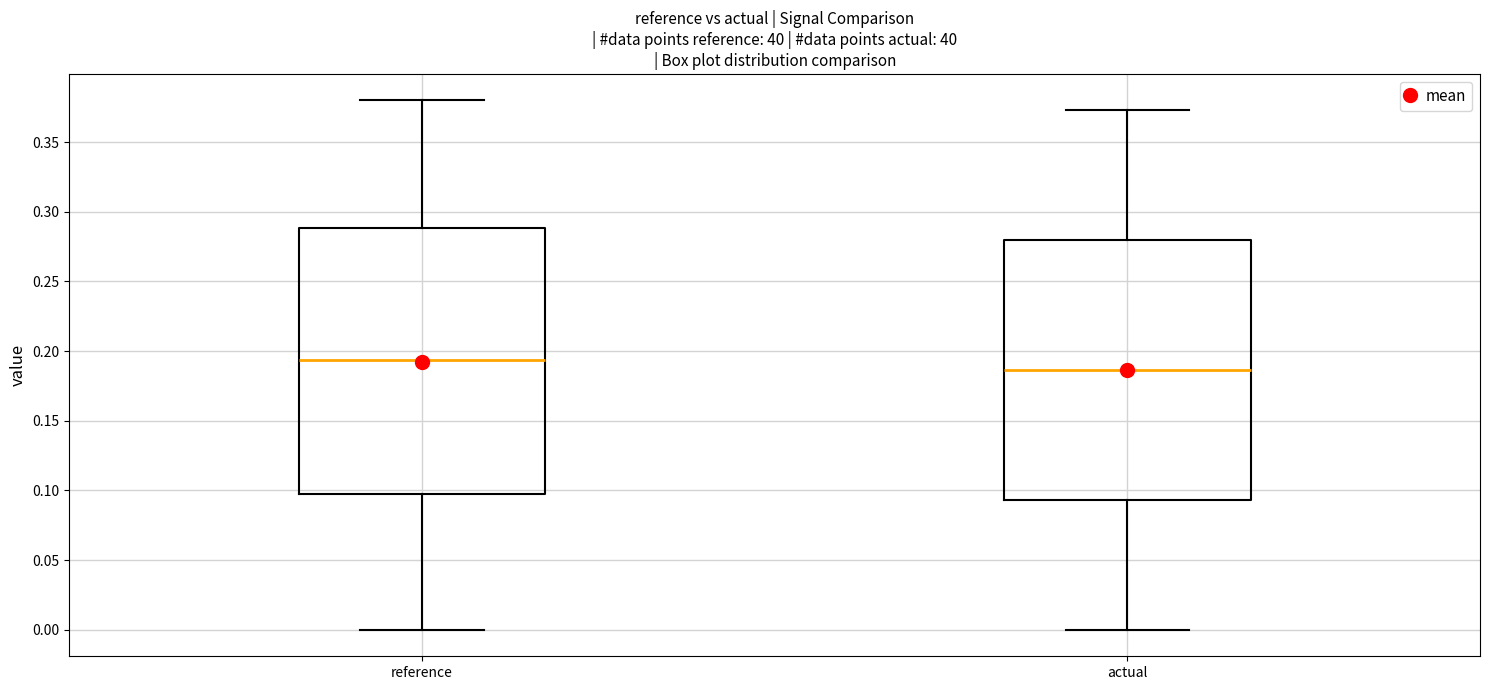

Where does the median line of the box for reference sit on the y-axis? The values are not printed on the chart, so give them approximately, as read against the axis.

0.195